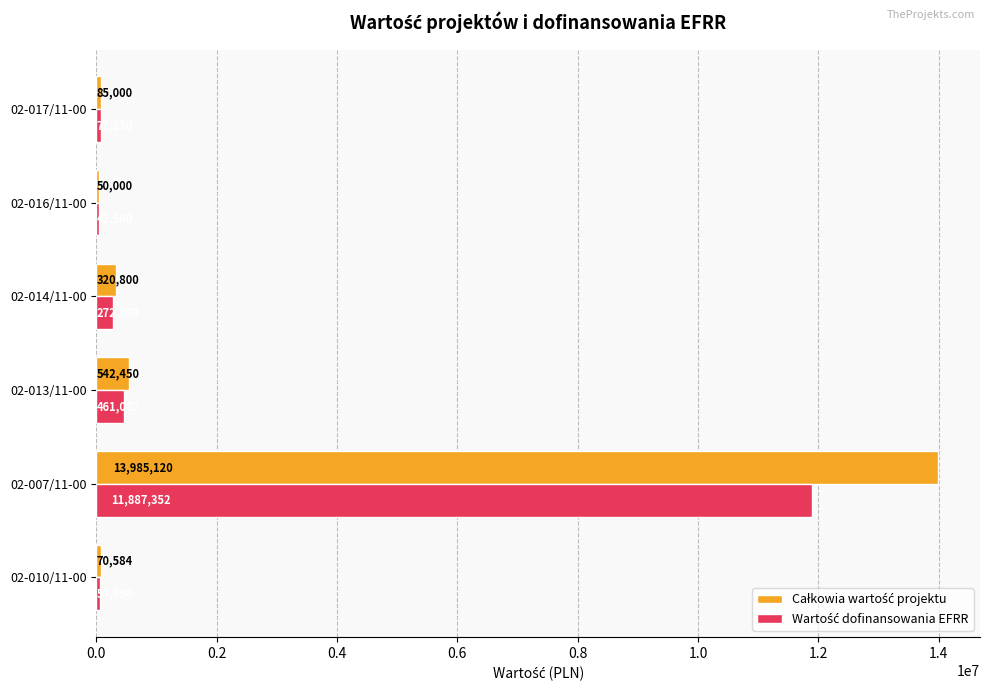

What is the total value across all series at 02-007/11-00?

25872472.0